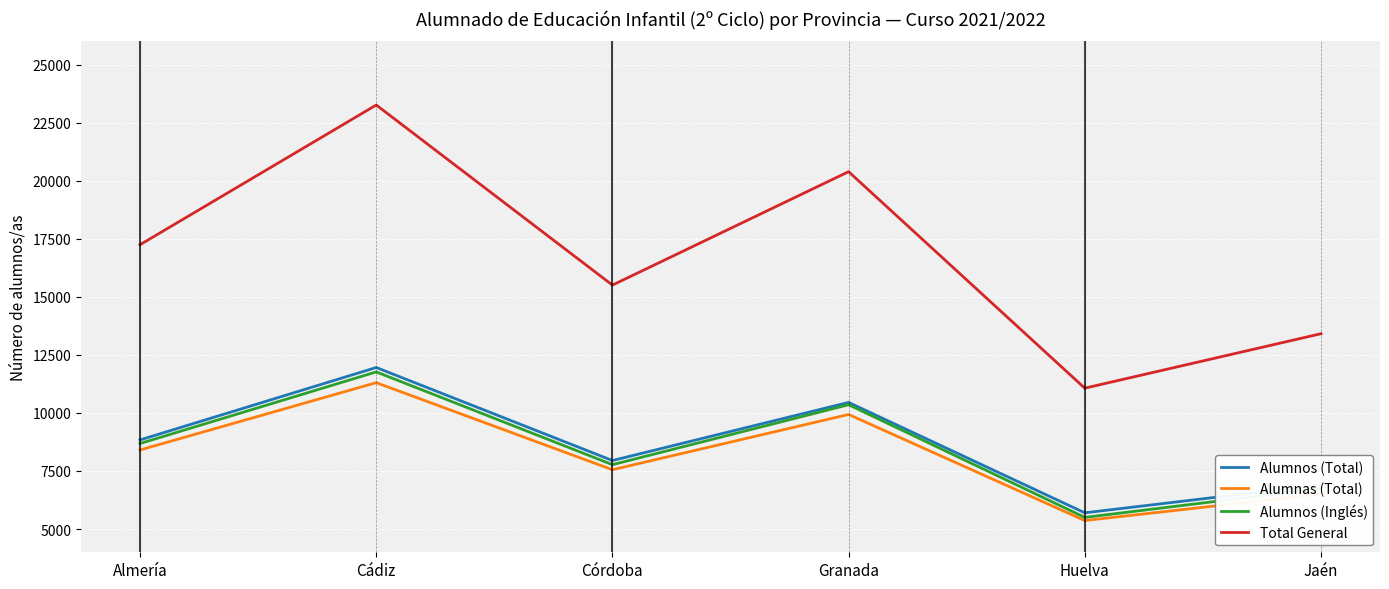

At which label does Alumnas (Total) reach its minimum?

Huelva